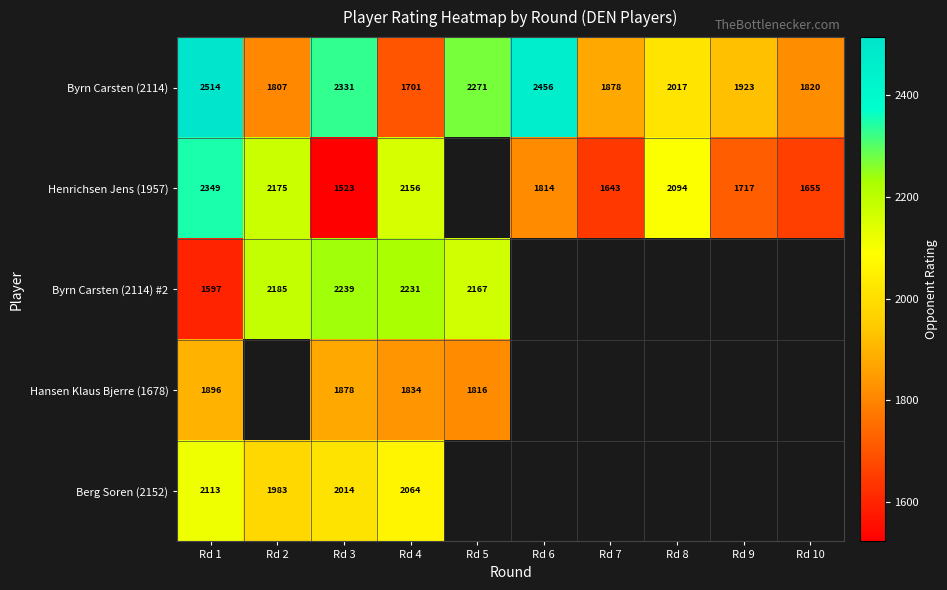

What is the spread (max minus min) of values at Rd 3?

808